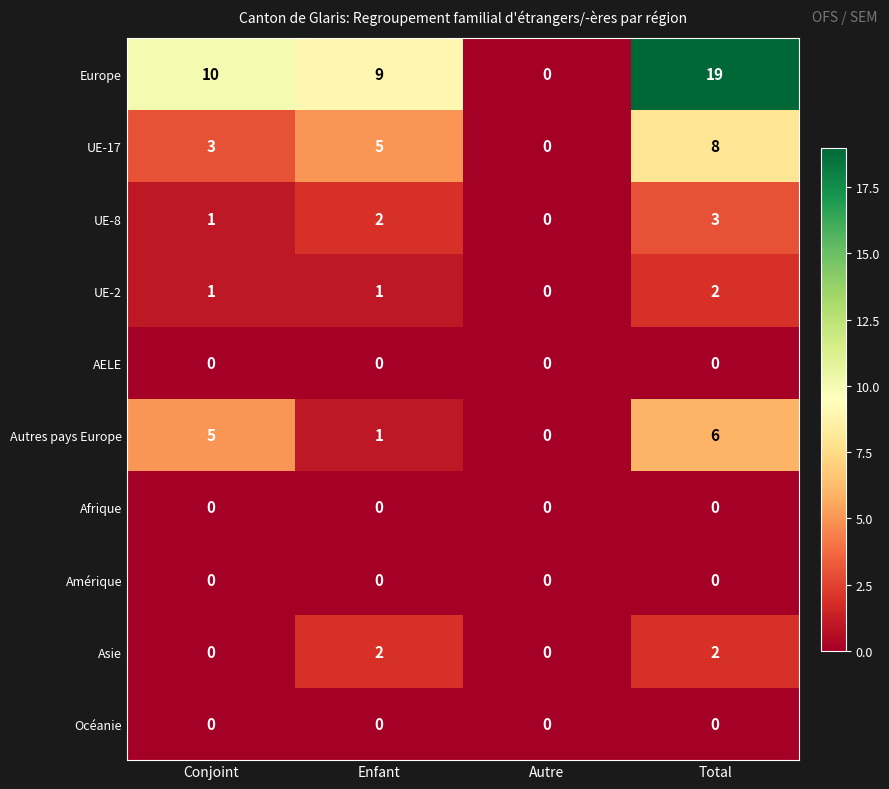

What is the maximum value shown in the chart?

19